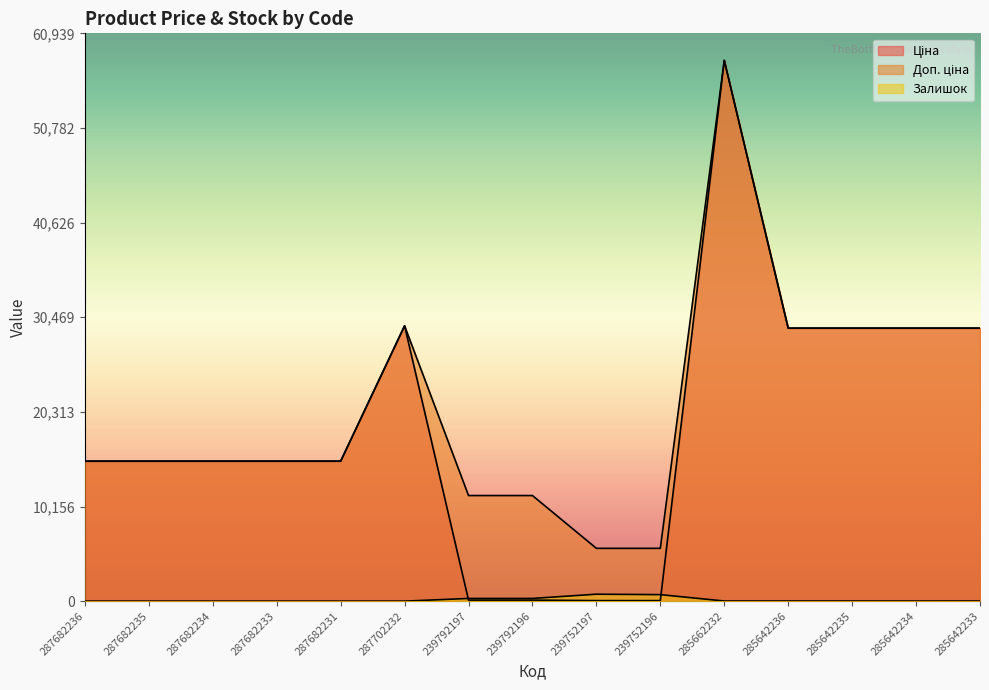

Where does the Залишок series first go above 11?

239792197